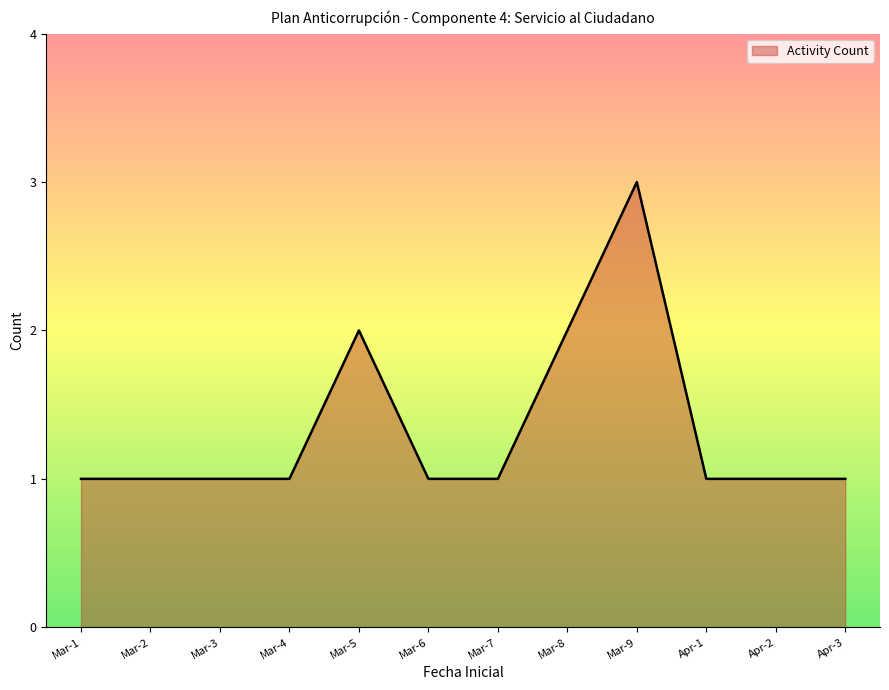

Which has a higher value, Mar-2 or Mar-8?

Mar-8